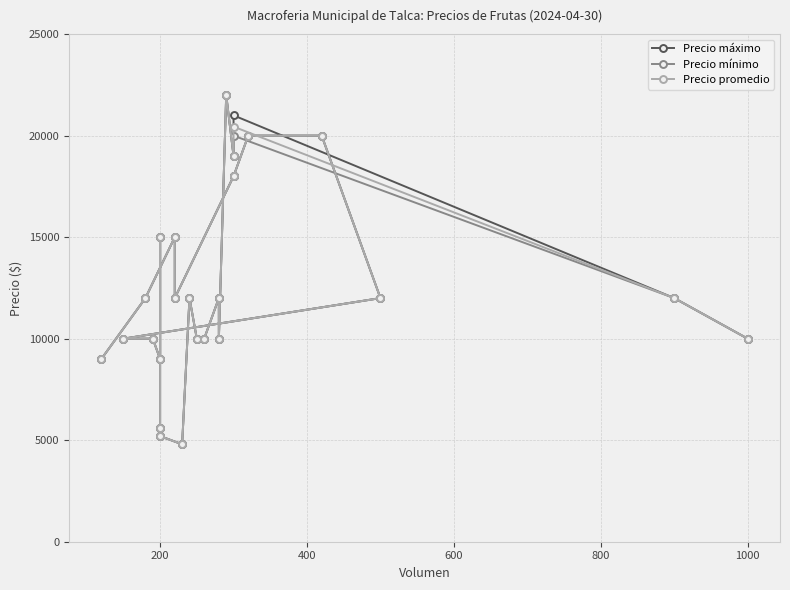

What is the sum of all Precio promedio values?

333044